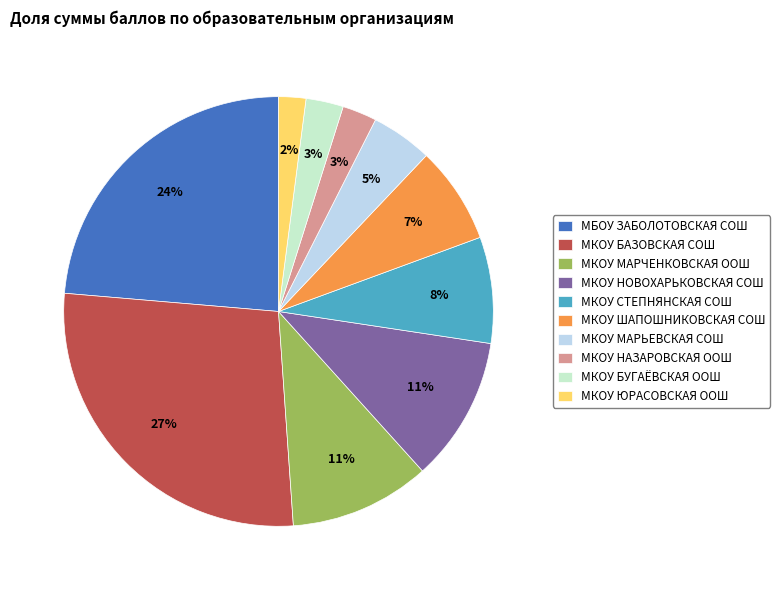

Which slice is the largest?

МКОУ БАЗОВСКАЯ СОШ